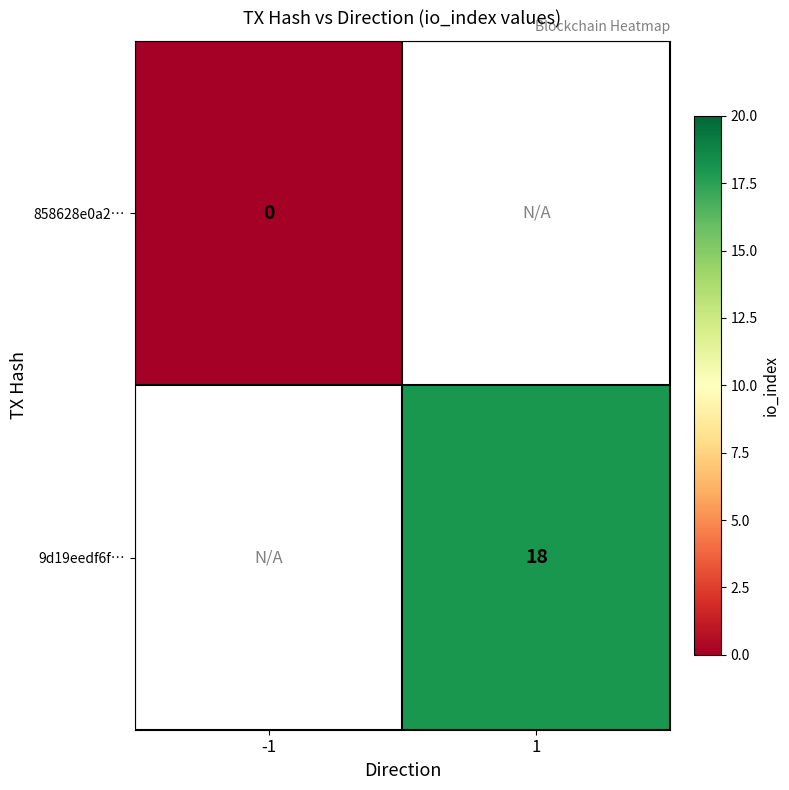

The value of 9d19eedf6f… at 1 is 7. True or false?

False